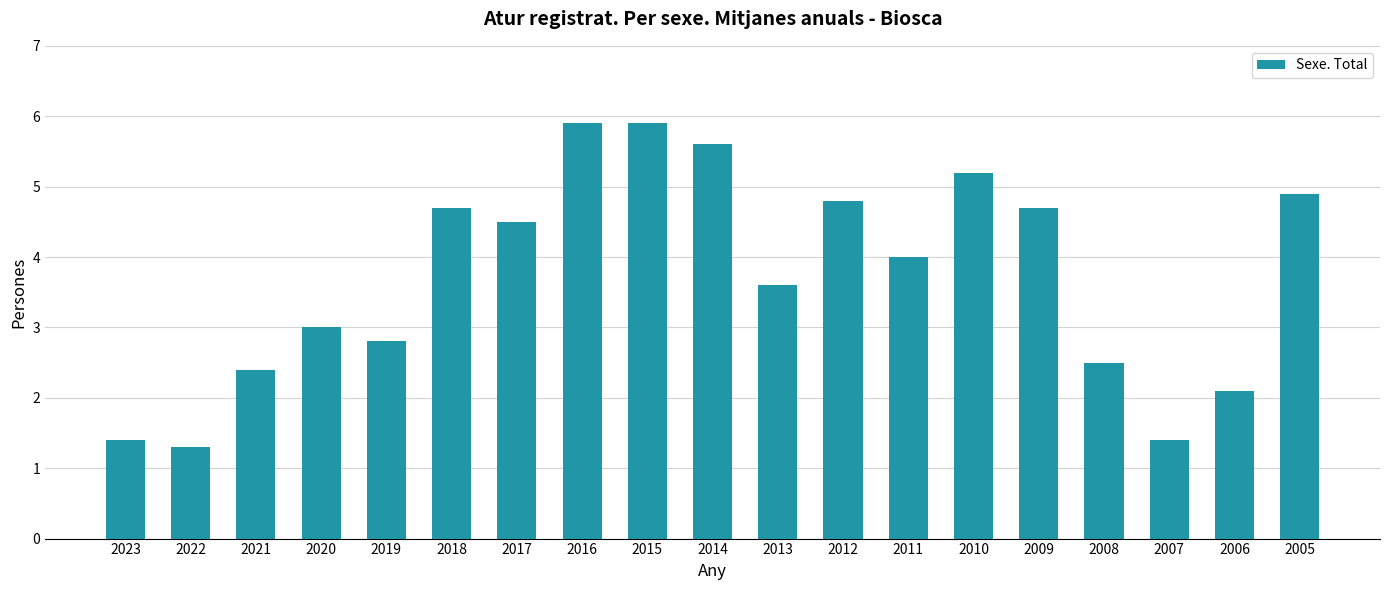

What is the sum of the values at 2018 and 2010?

9.9